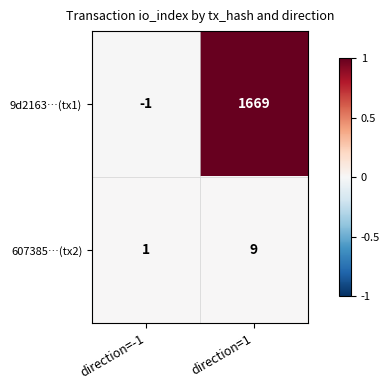

Which series has the widest spread of values?

9d2163…(tx1)